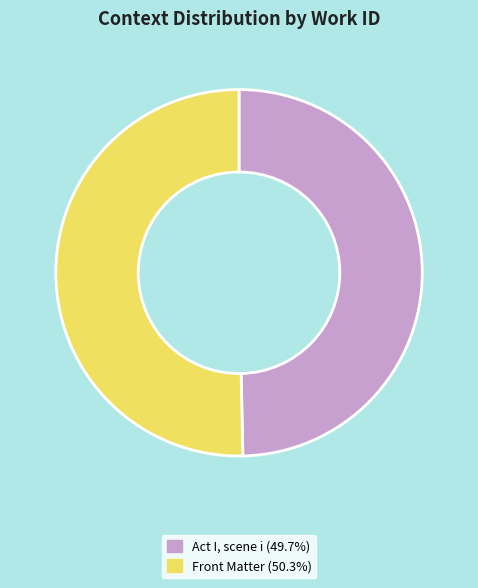

True or false: Act I, scene i accounts for 38% of the total.

False